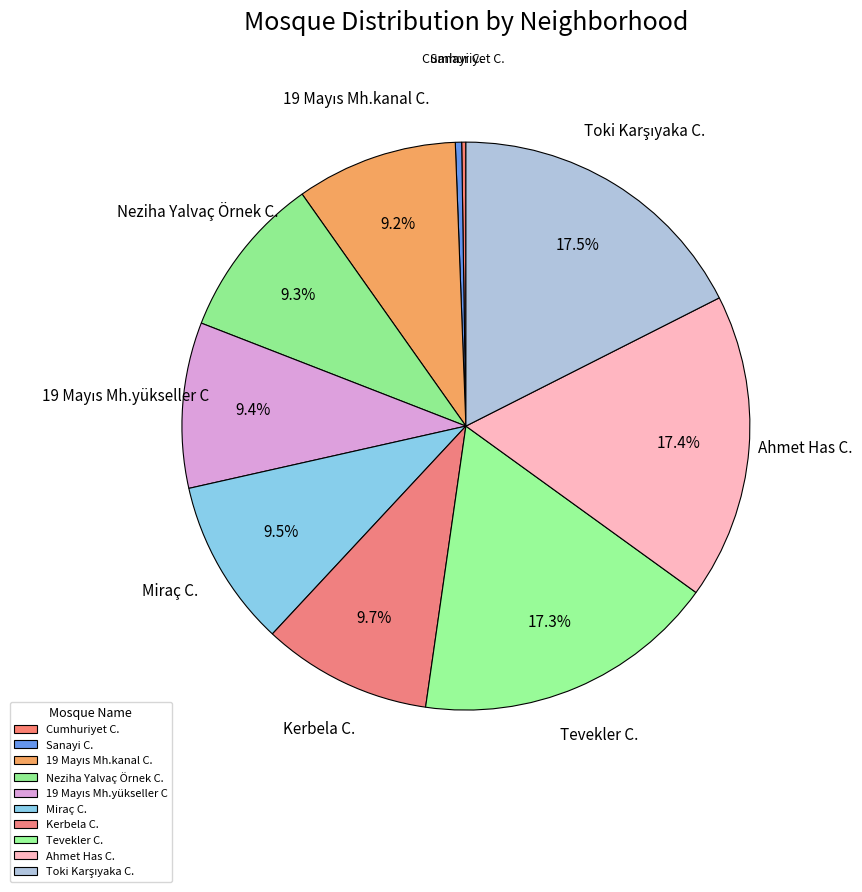

What is the change in value from Sanayi C. to 19 Mayıs Mh.kanal C.?

+74